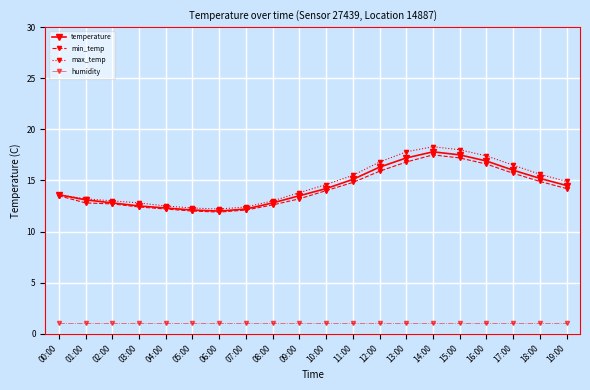

What is the difference between the highest and lowest values at 02:00?

12.0